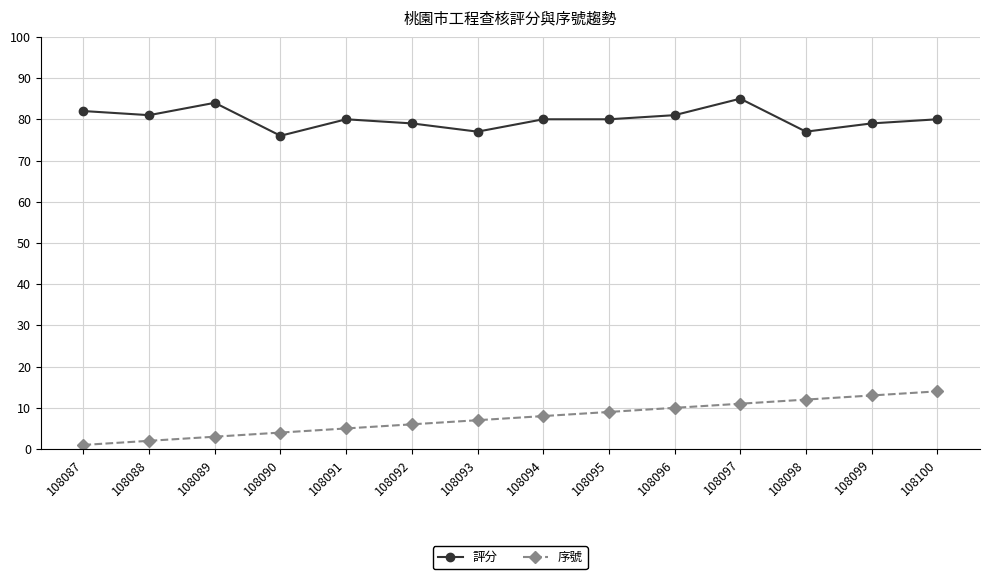

At which category is the sum across all series the highest?

108097